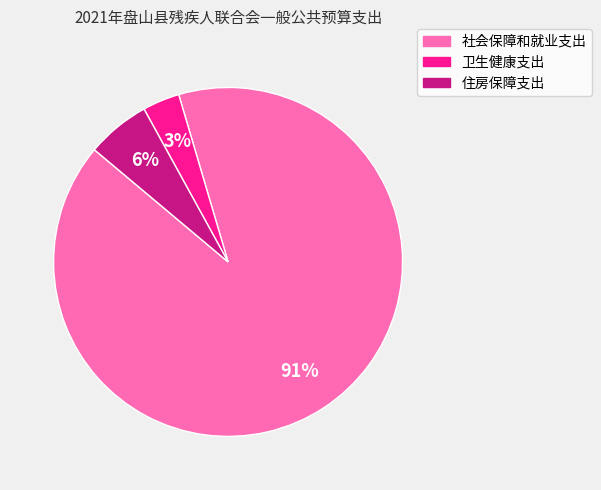

The 卫生健康支出 slice represents 15% of the pie. True or false?

False